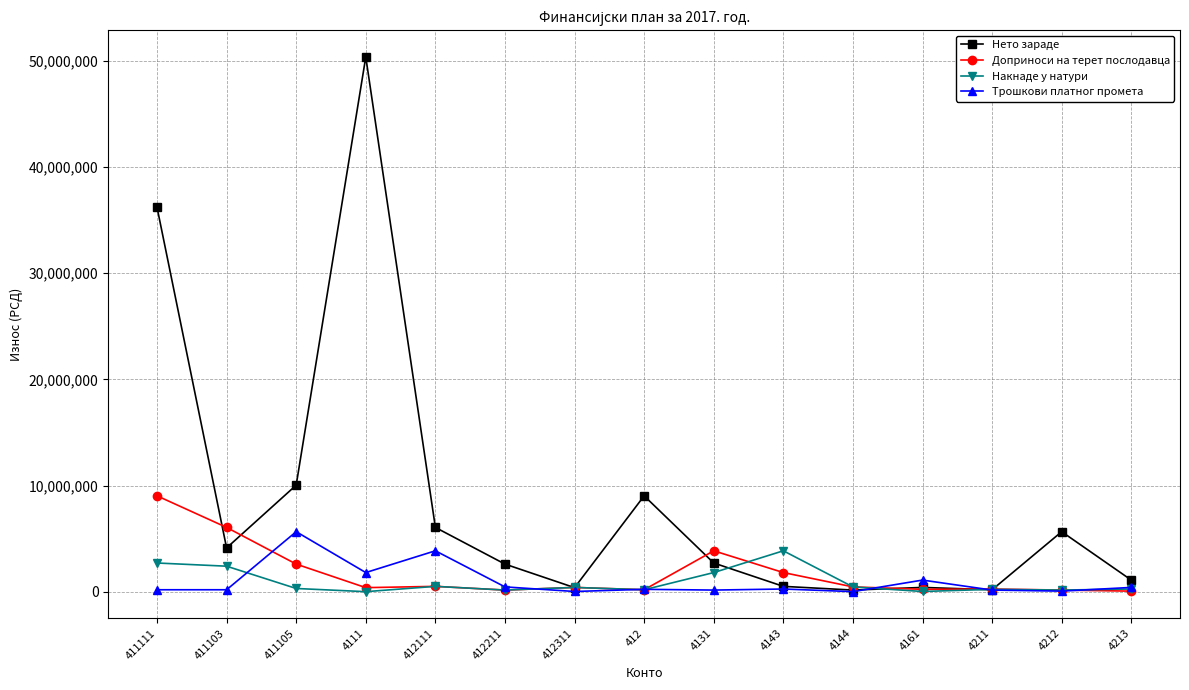

True or false: Трошкови платног промета has more than 0 points higher than both neighbors.

True